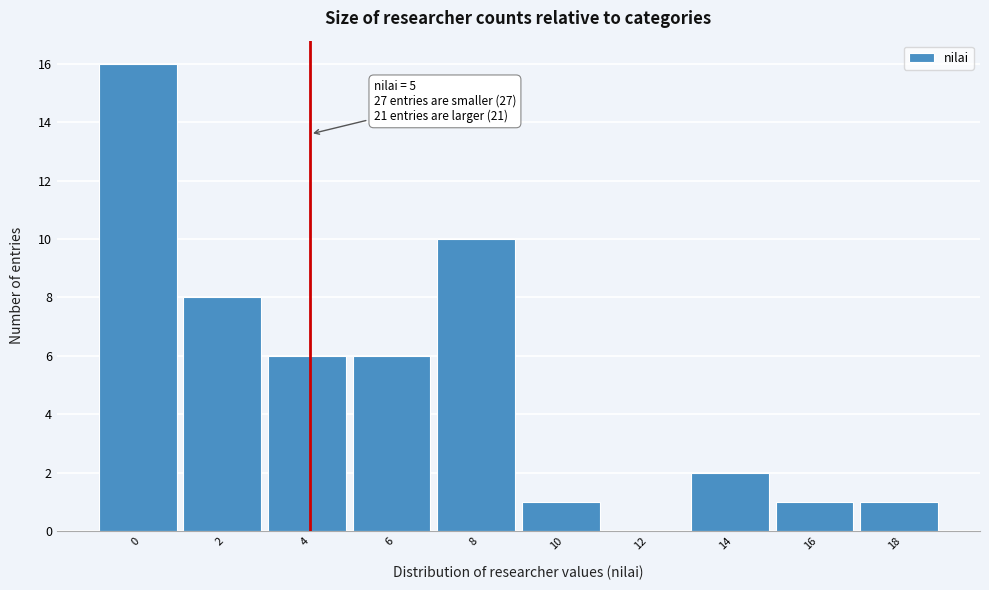

Reading right to left, transcribe all the data shown in this chart.

18=1	16=1	14=2	12=0	10=1	8=10	6=6	4=6	2=8	0=16